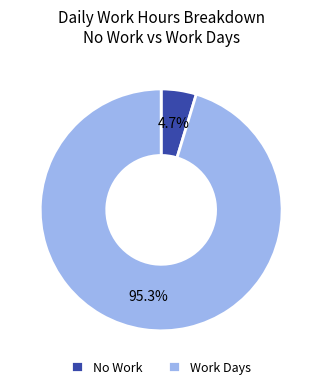

Is the sum of No Work and Work Days greater than half?

Yes